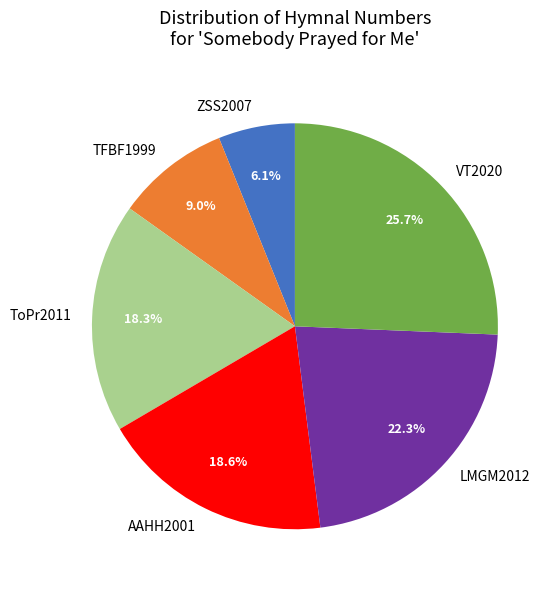

To the nearest percent, what is the difference between the largest and smallest slice percentages?

20%